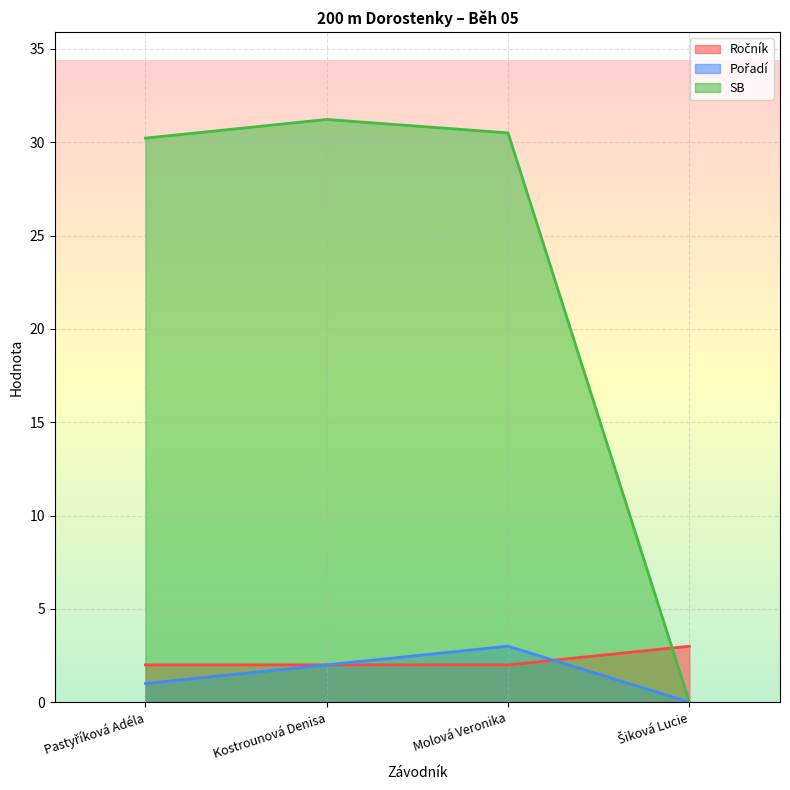

List the series in order of their peak value, highest first.

SB, Ročník, Pořadí